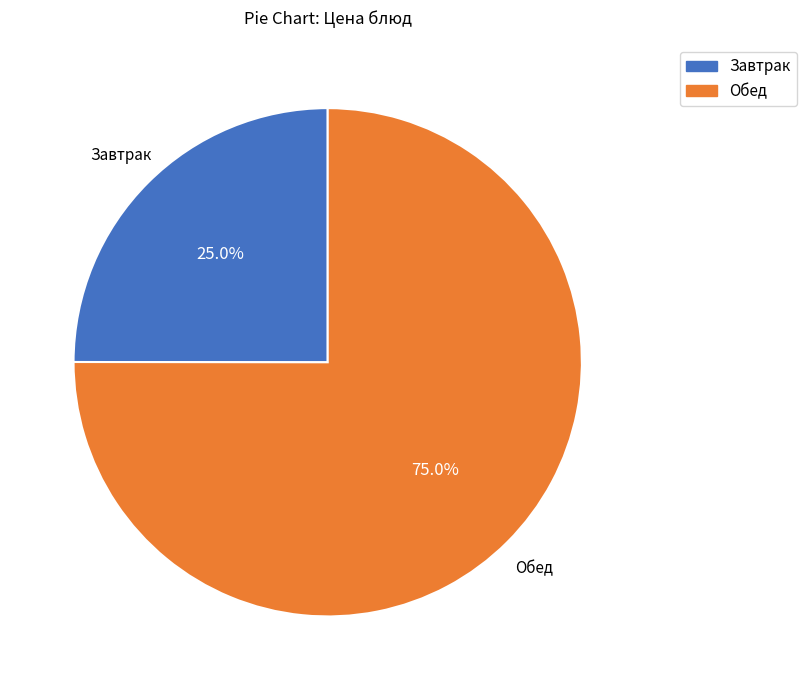

Is there any slice that represents more than half of the pie?

Yes